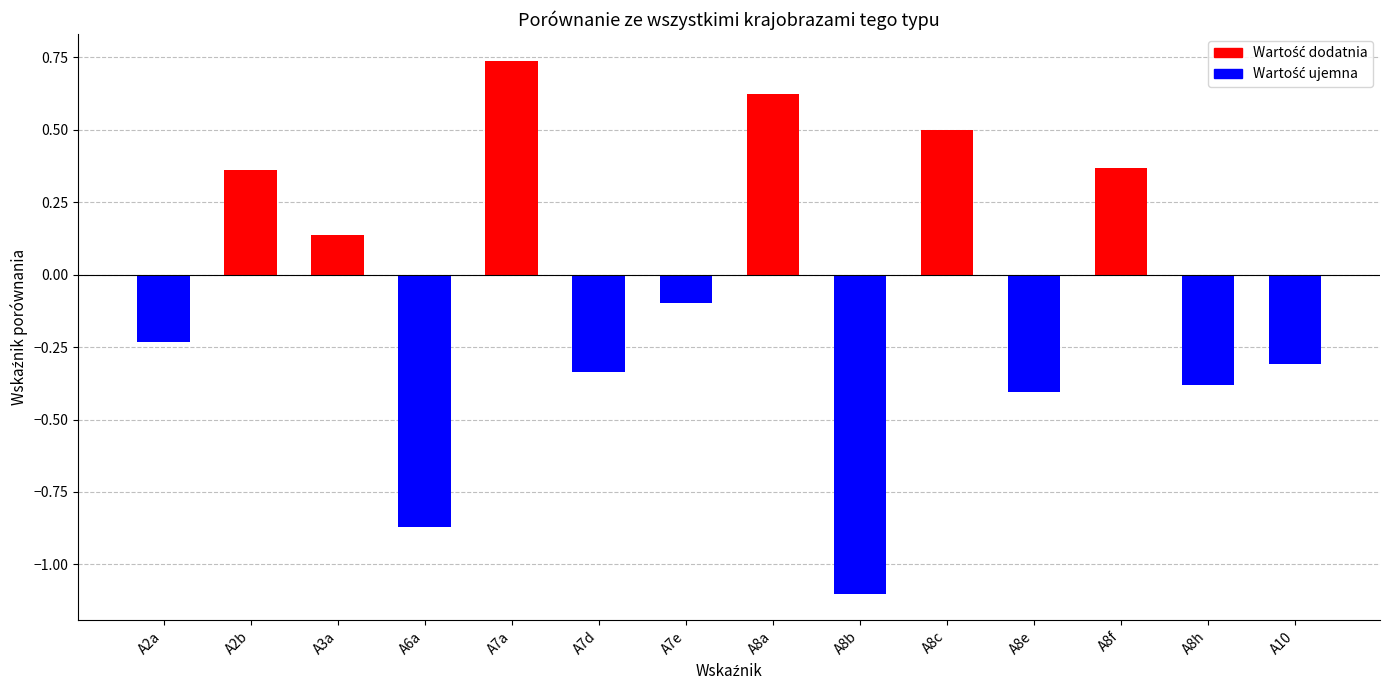

What is the average value?

-0.1